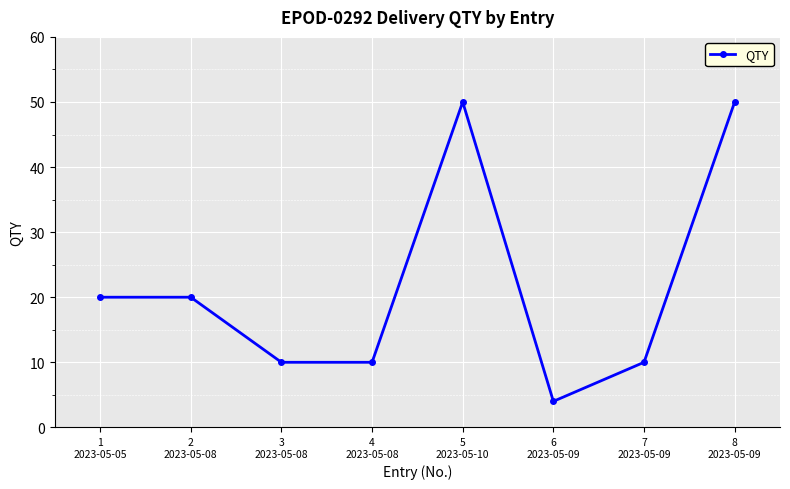

The value at 8
2023-05-09 is 50. True or false?

True